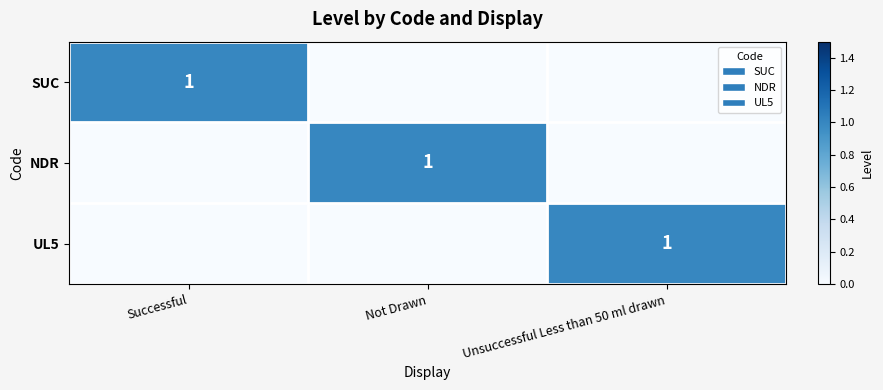

True or false: NDR has a value of 2 at Not Drawn.

False